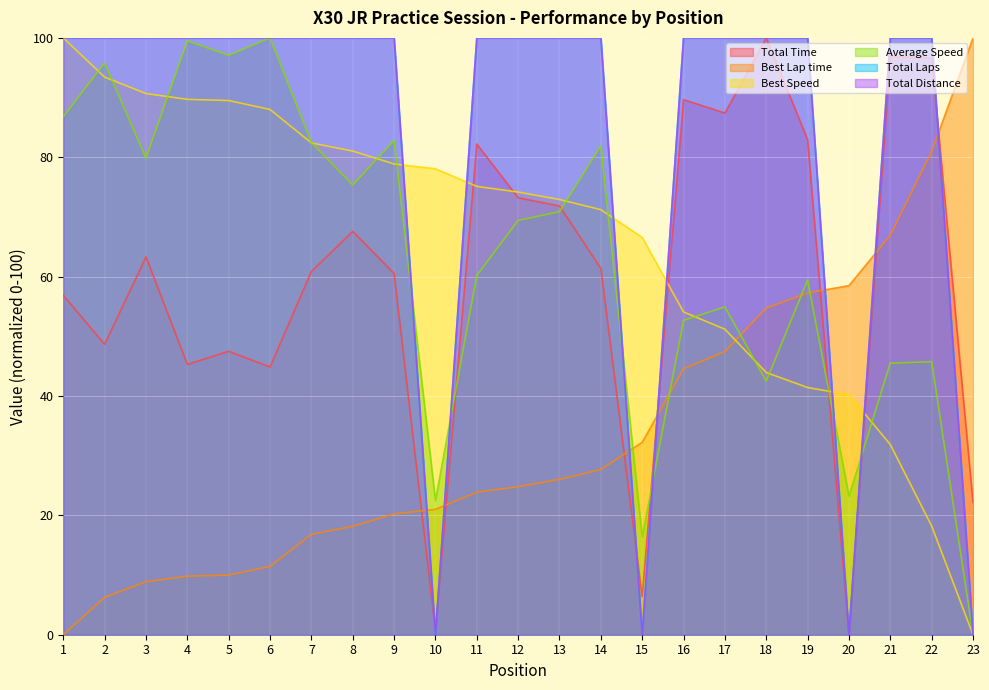

What is the difference between the Best Speed values at 14 and 6?

16.8